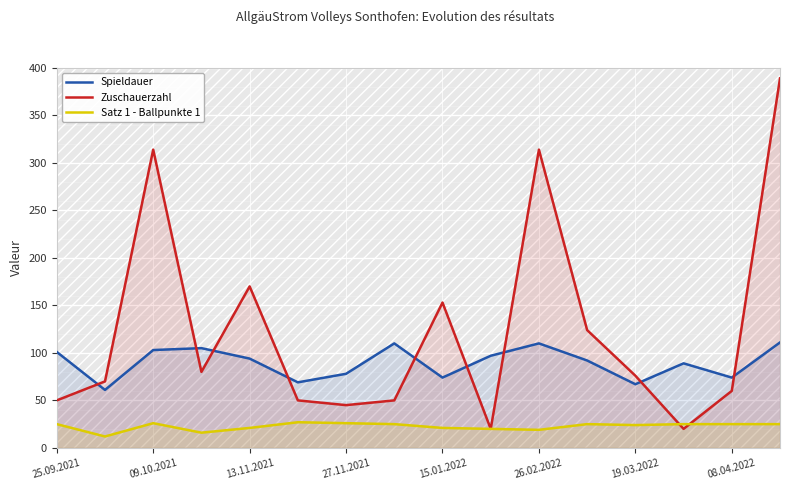

What is the value of the Spieldauer point at the 16th from the left?

111